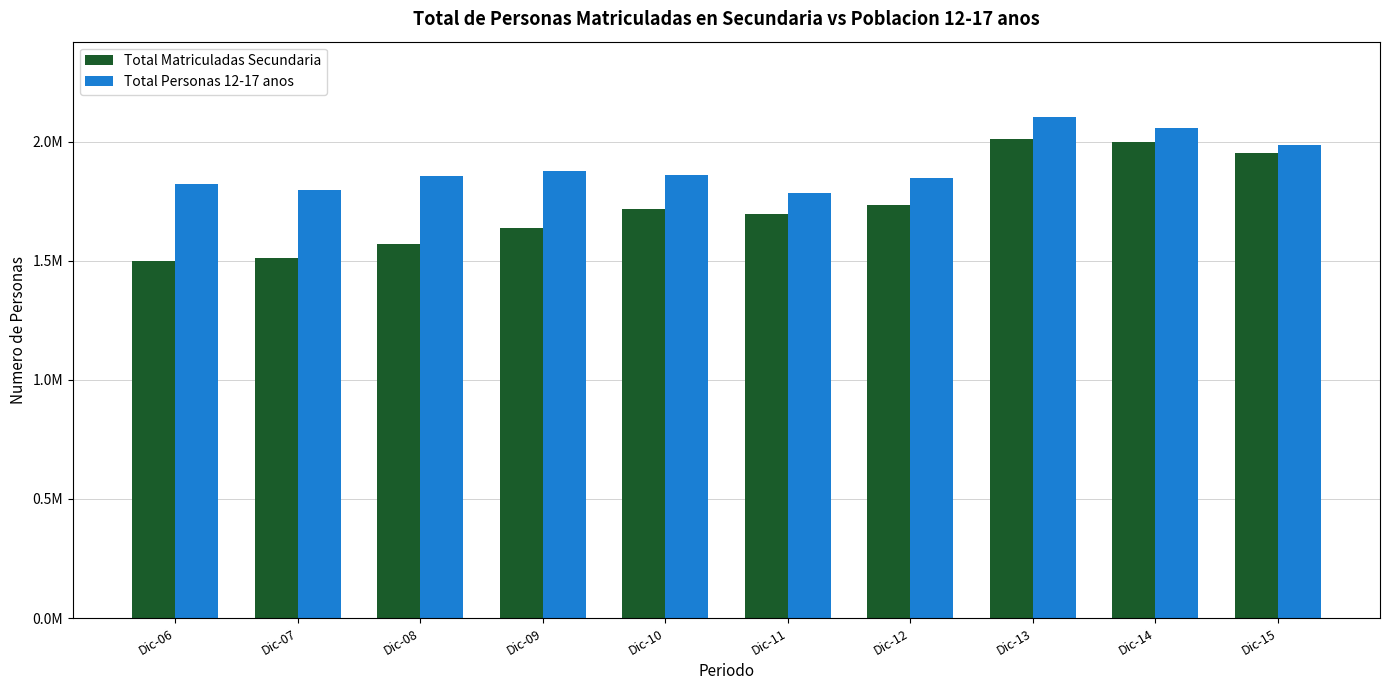

Are the bars grouped side by side (vs. stacked)?

Yes